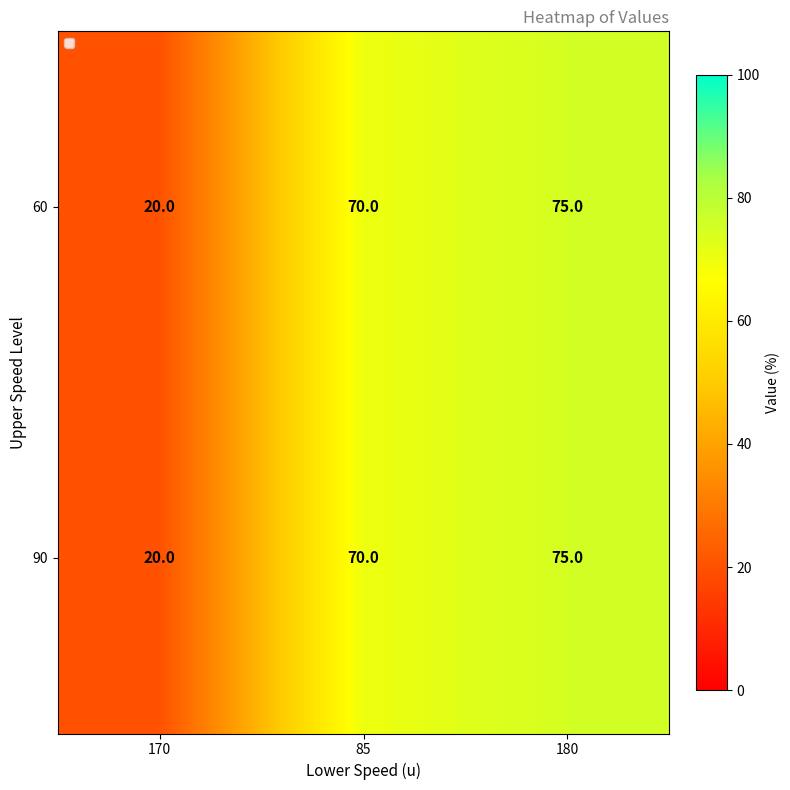

What is the average value of the 60 series?

55